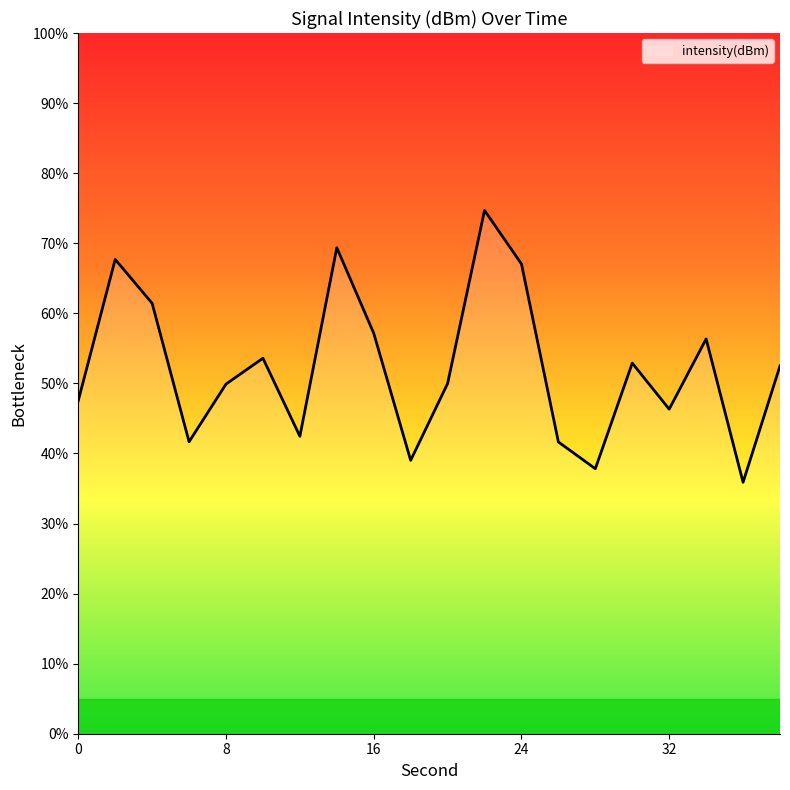

What is the maximum value shown in the chart?

74.7